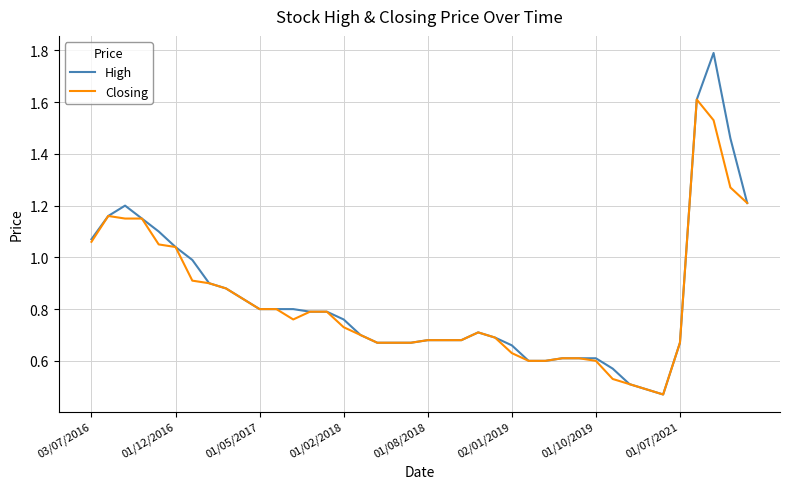

Rank the series by their average value, from lowest to highest.

Closing, High